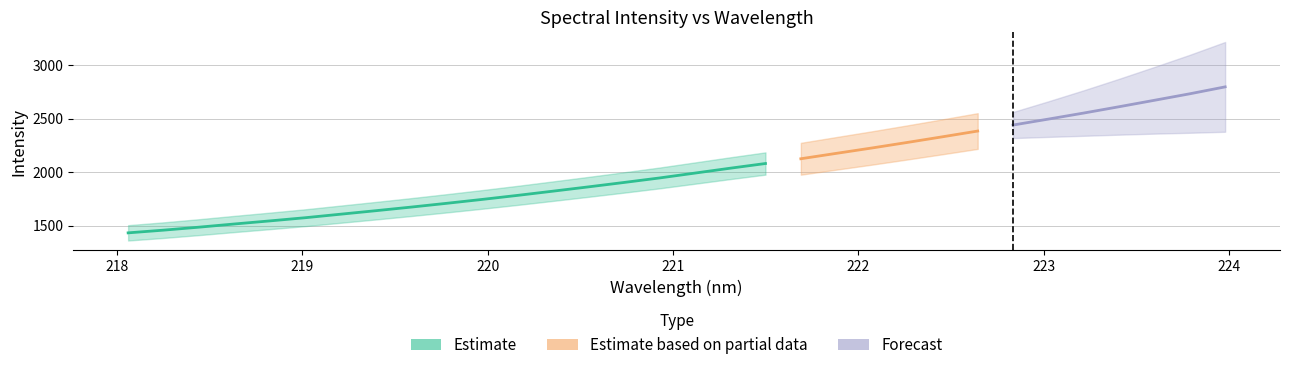

The y series shows 1574.2 at 5. True or false?

True